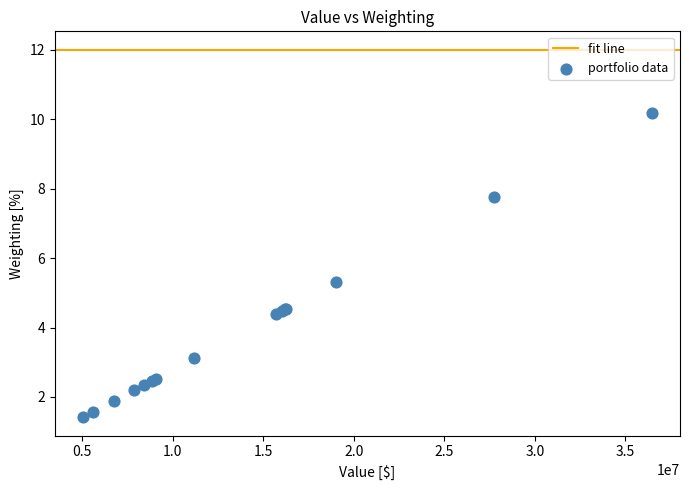

What Y value in the scatter plot is closest to 5?

5.3